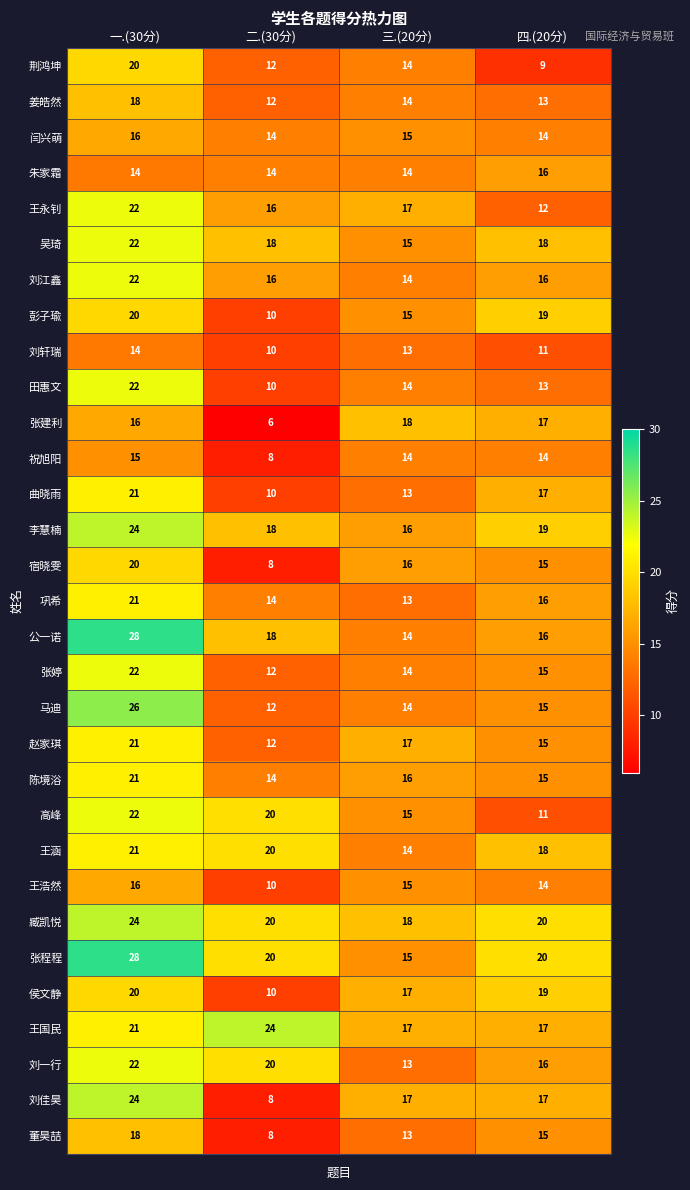

Rank the categories by 马迪 value from lowest to highest.

二.(30分), 三.(20分), 四.(20分), 一.(30分)